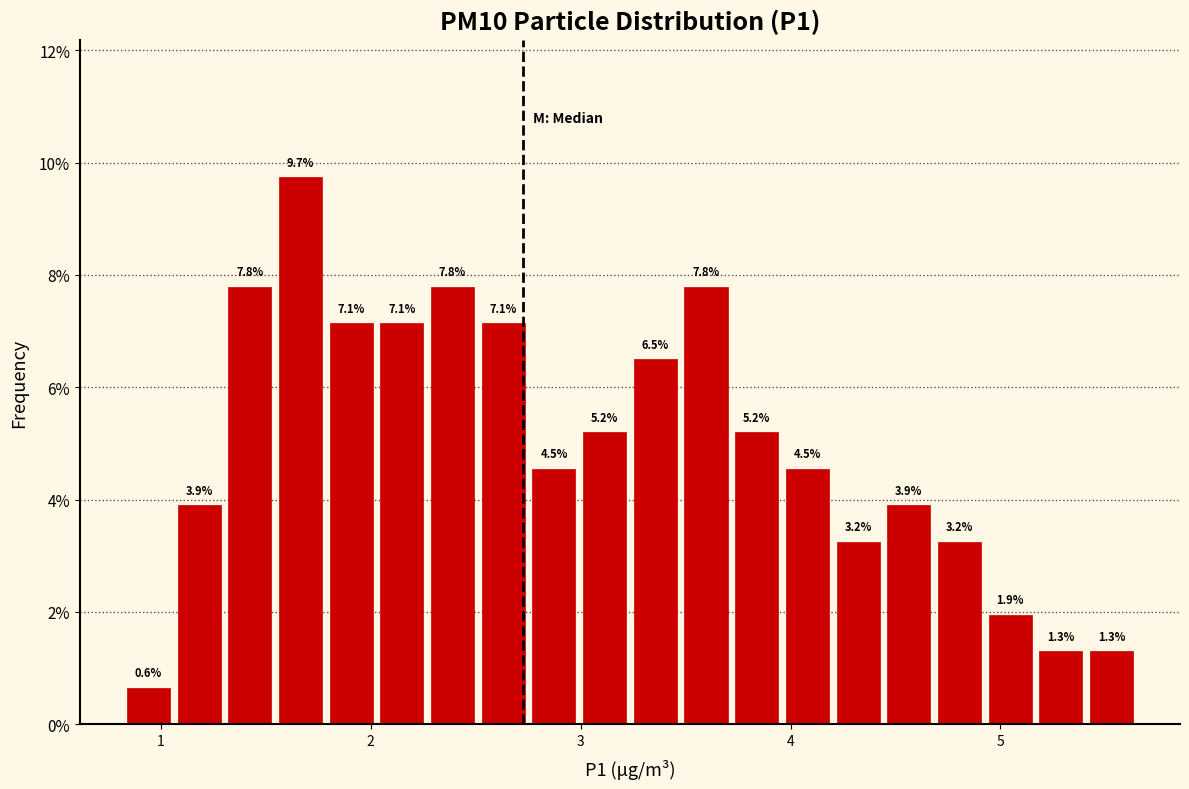

Around what value on the x-axis is the tallest bar? Give the approximate position of its centre, as read against the axis.

1.7